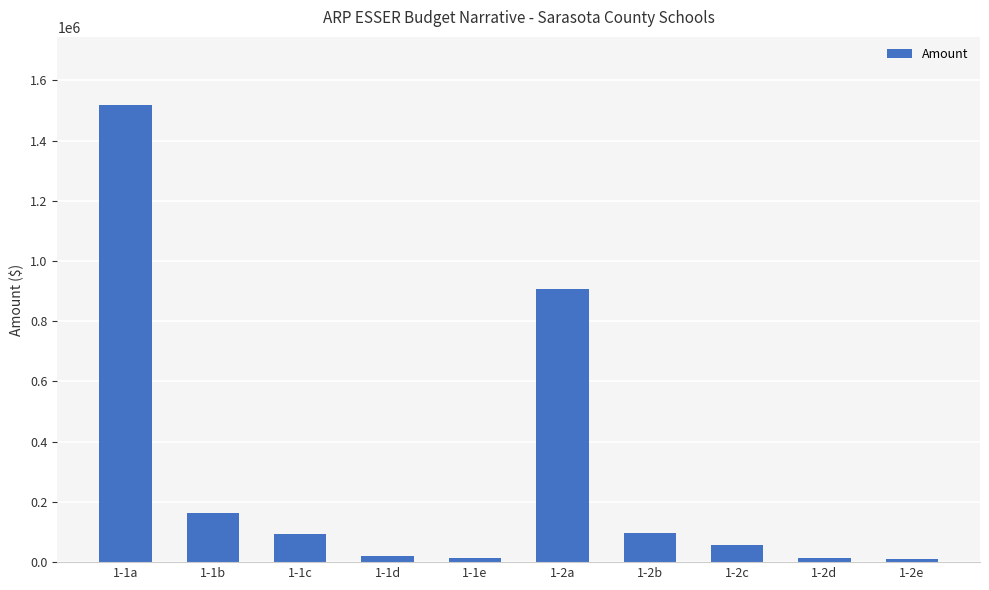

The value at 1-2e is 9086.4. True or false?

True